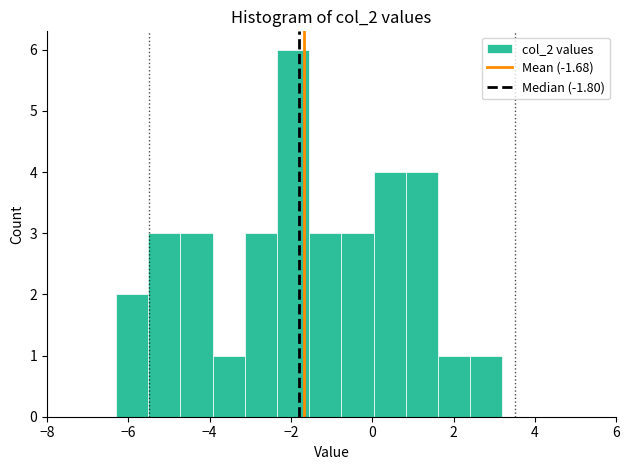

Around what value on the x-axis is the tallest bar? Give the approximate position of its centre, as read against the axis.

-2.0